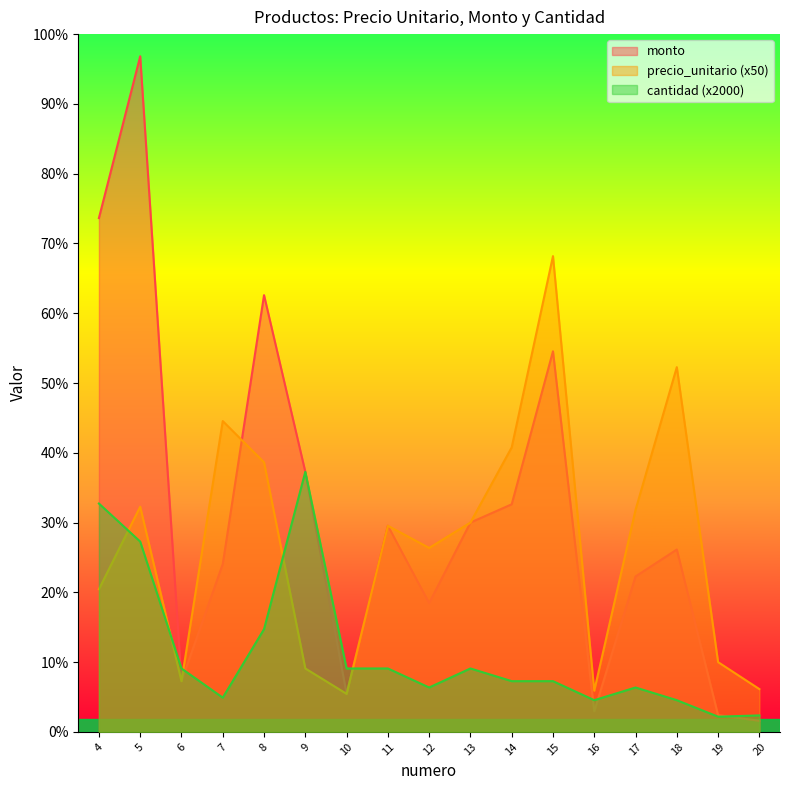

Which series has the widest spread of values?

monto